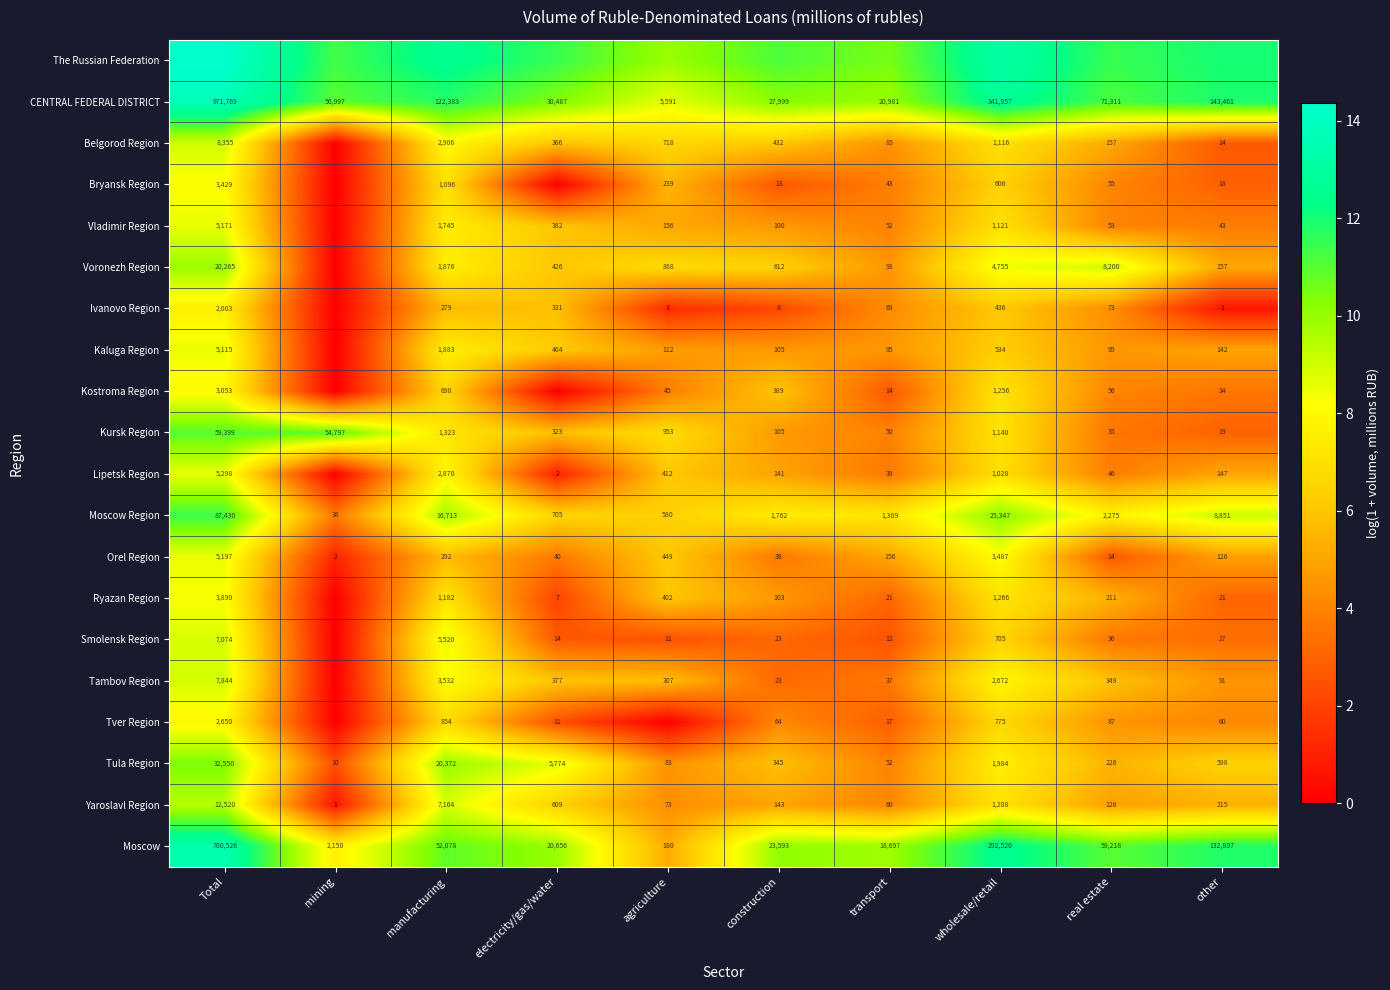

Is the value of Yaroslavl Region at other greater than the value of Moscow Region at construction?

No